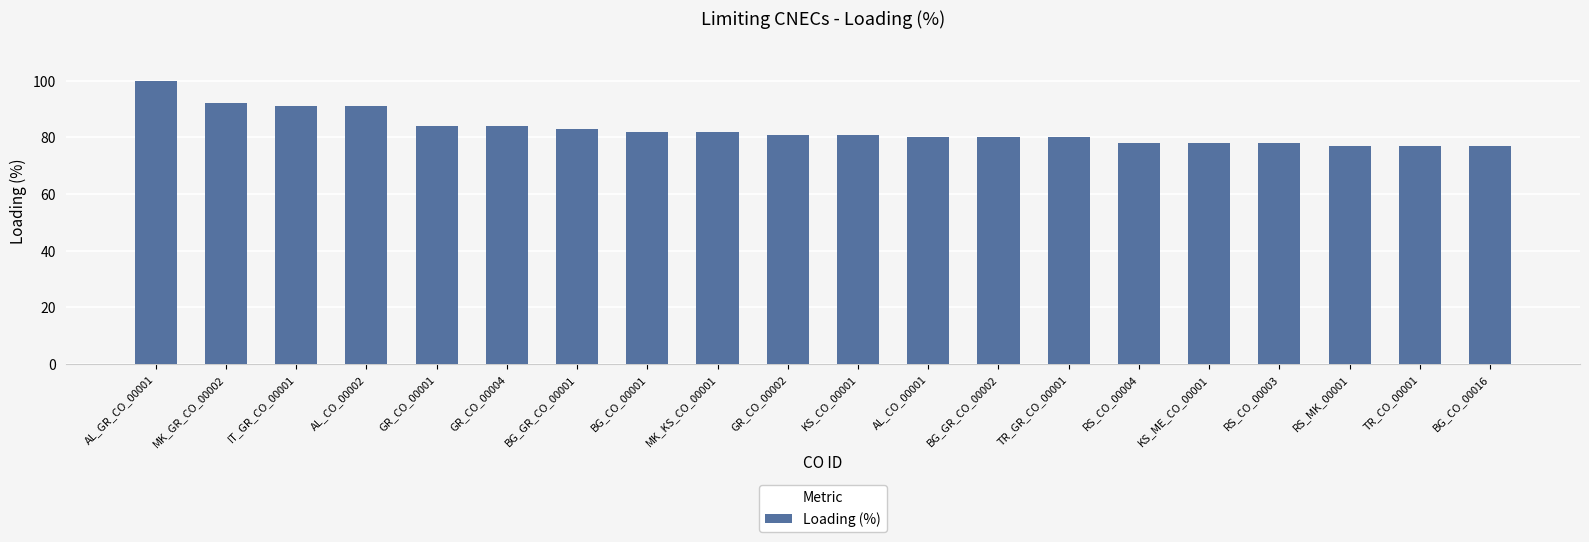

Between TR_CO_00001 and GR_CO_00002, which is larger?

GR_CO_00002